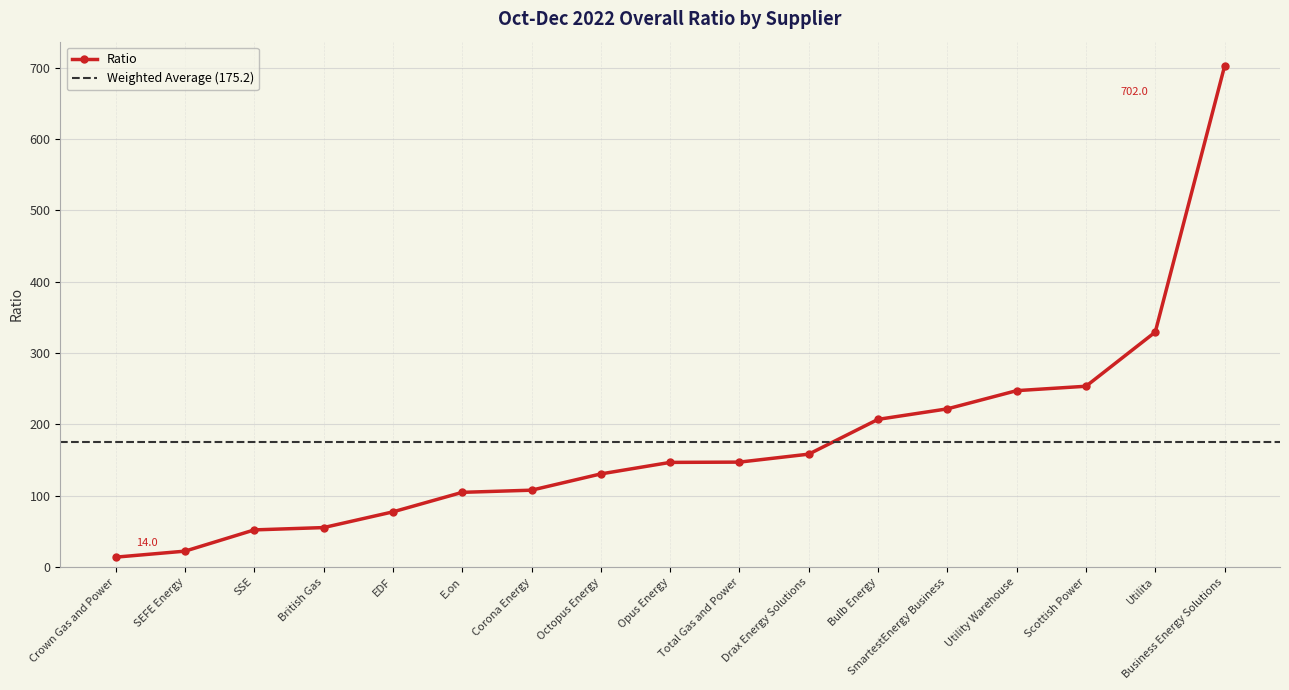

At which category does the chart reach its peak across all series?

Business Energy Solutions